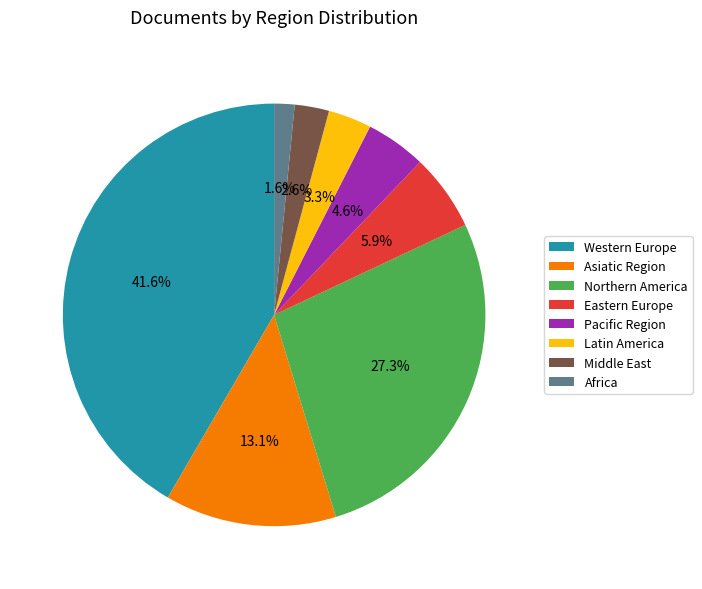

What percentage do Western Europe and Asiatic Region together represent?

54.7%